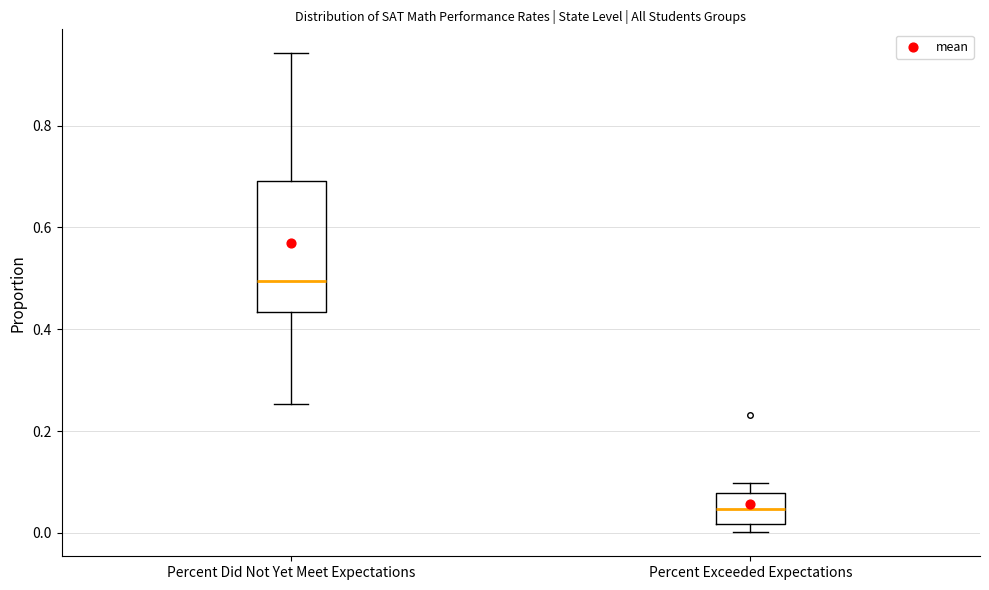

Which box's median line is the lowest?

Percent Exceeded Expectations